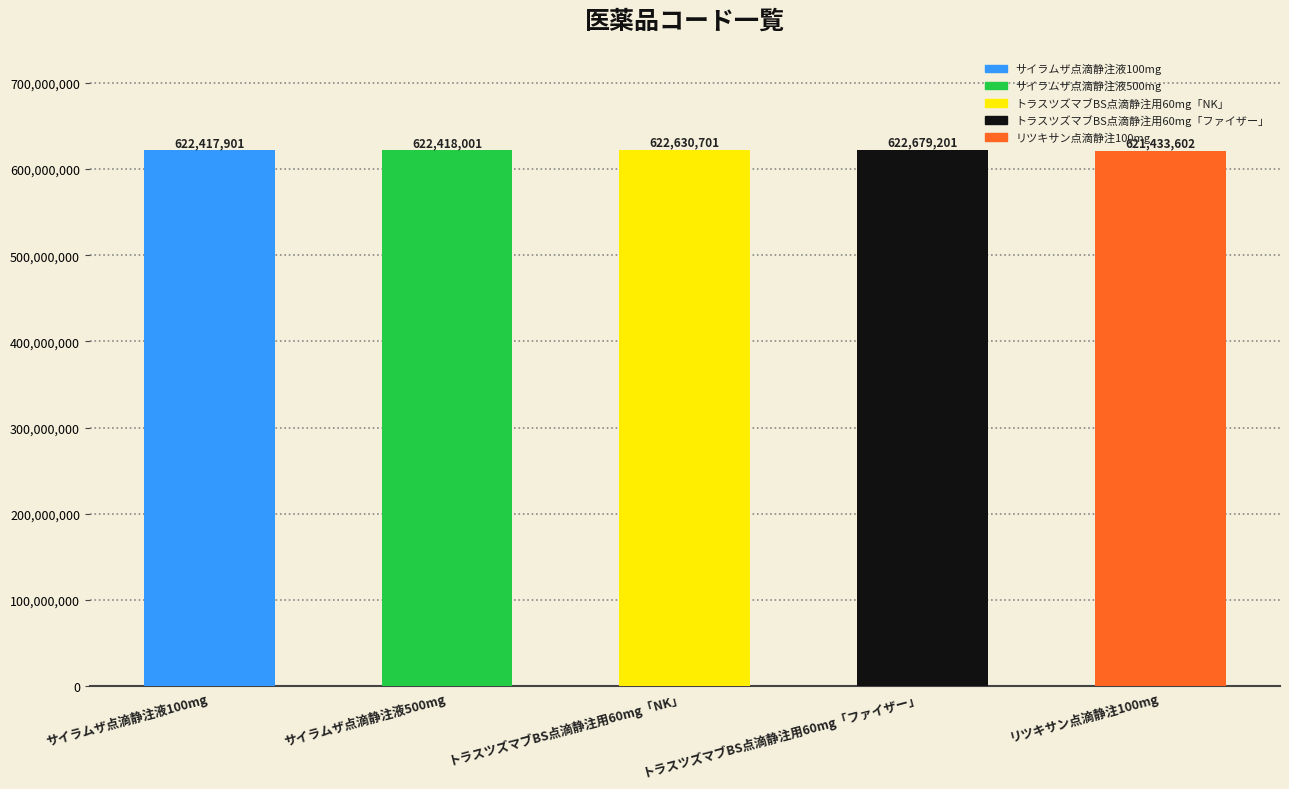

What position from the right is トラスツズマブBS点滴静注用60mg「ファイザー」?

2